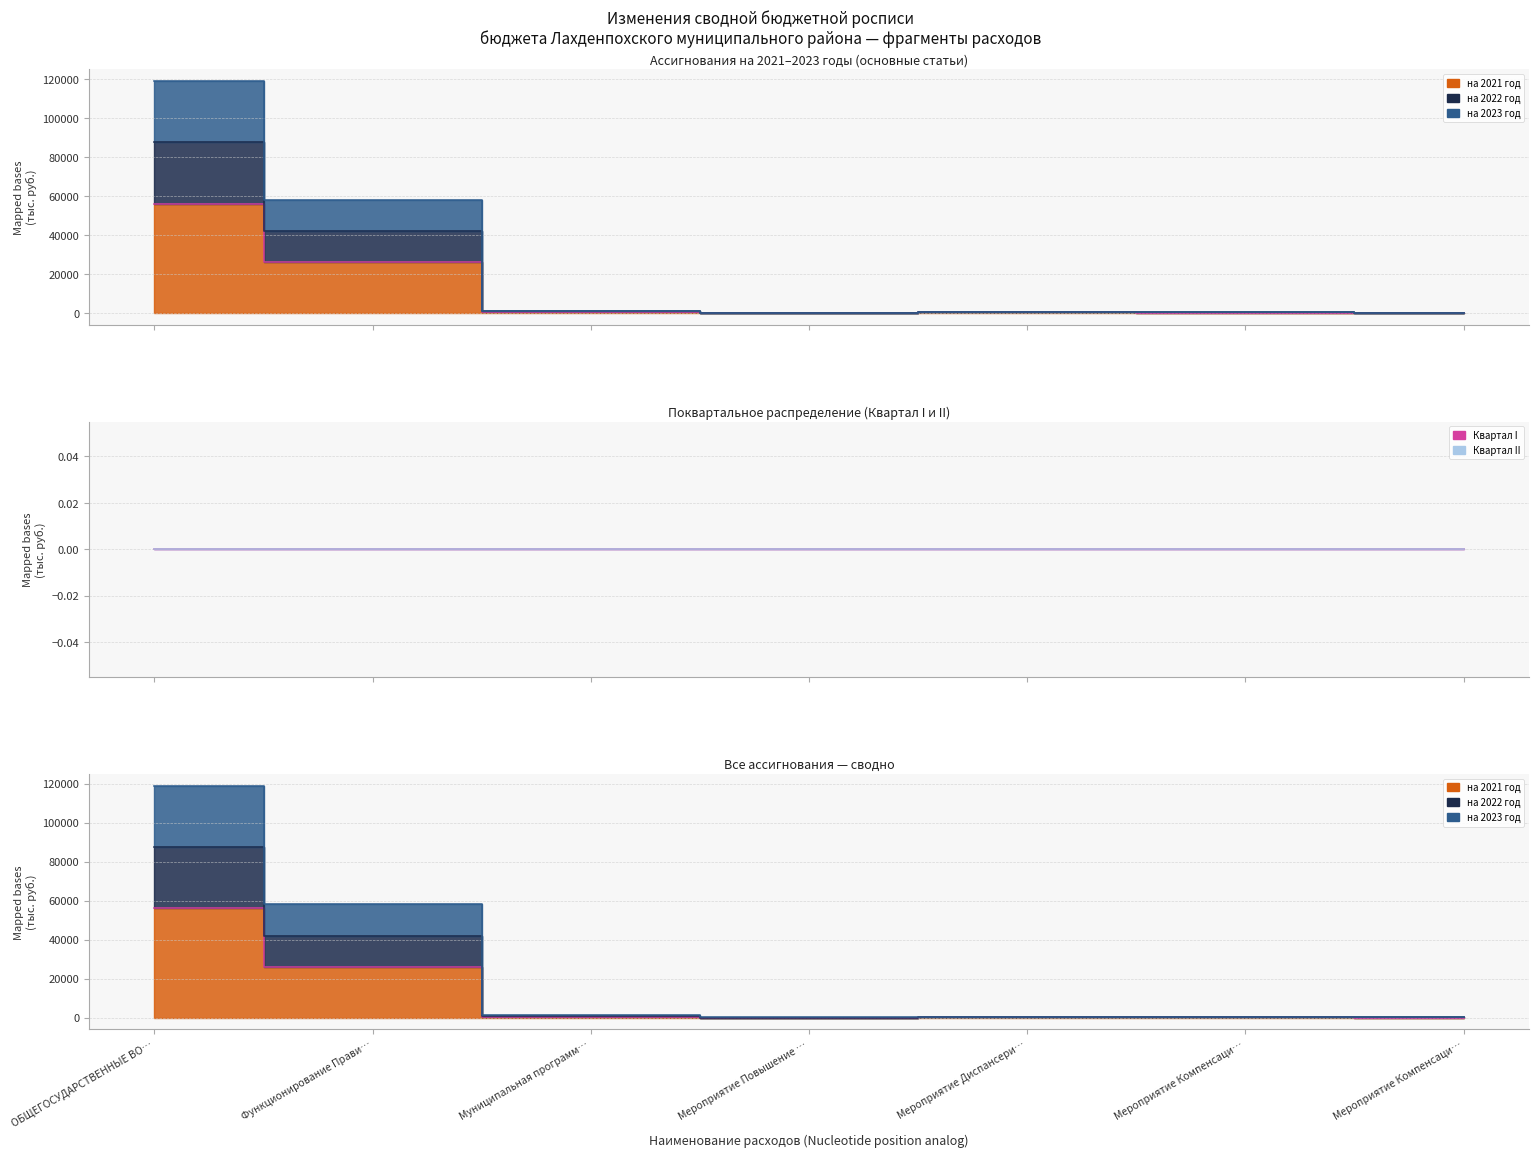

At which category does на 2023 год reach its first local valley?

Мероприятие Повышение …